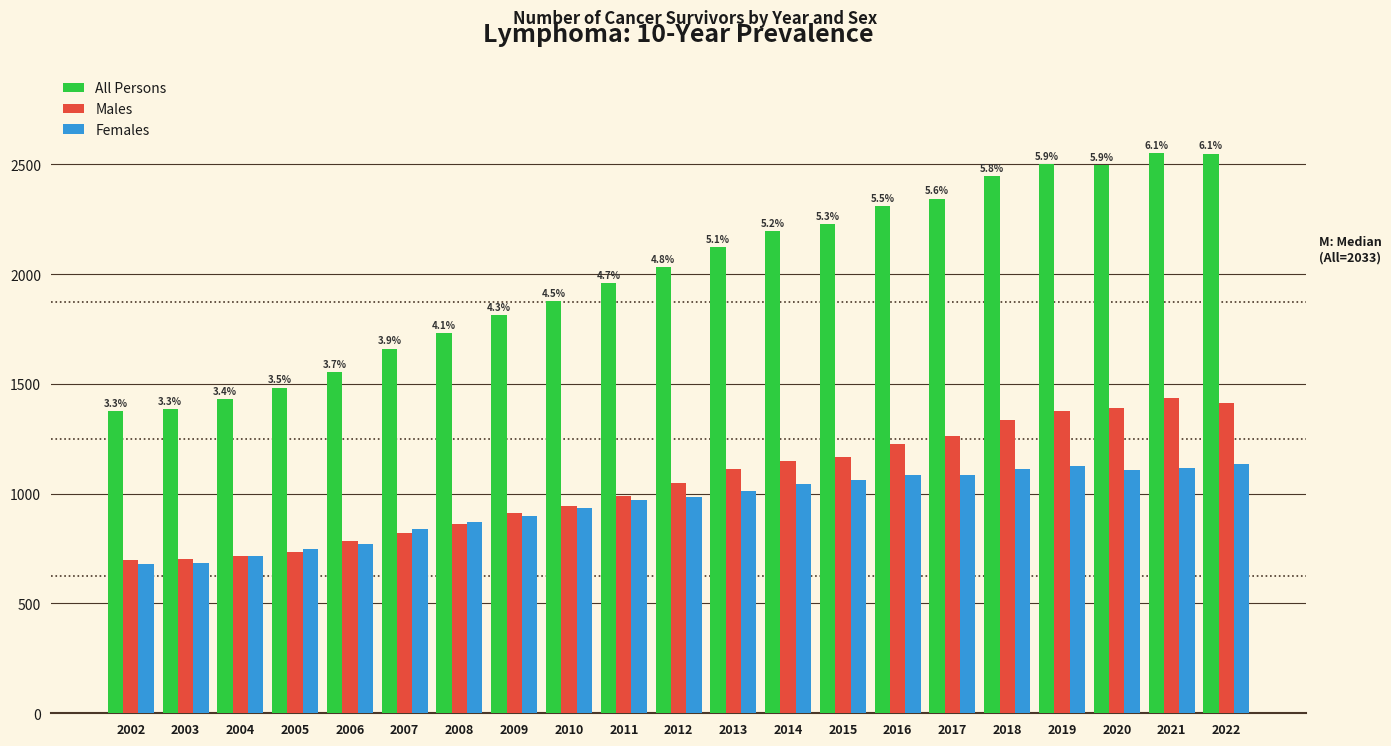

Is the value of All Persons at 2015 greater than the value of Females at 2015?

Yes